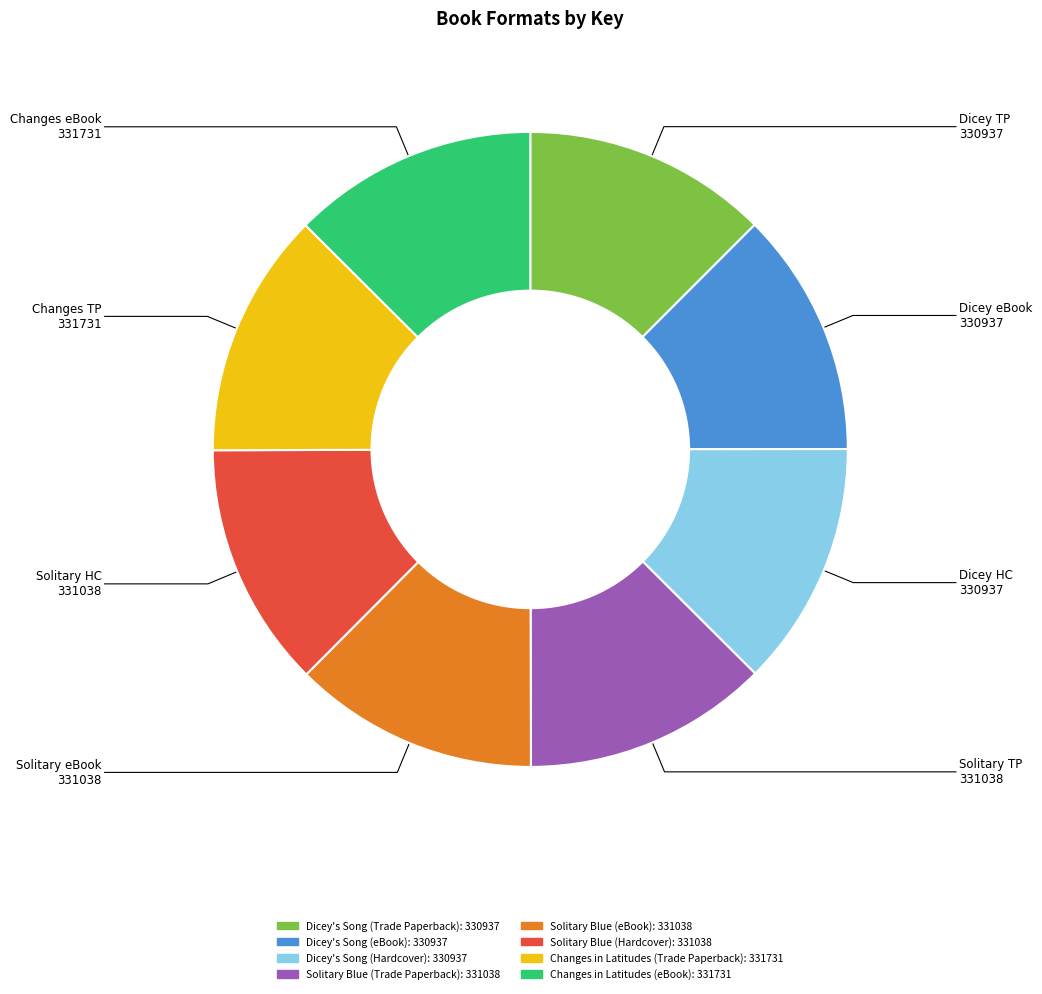

What is the ratio of the value at Dicey's Song (Hardcover) to the value at Changes in Latitudes (Trade Paperback)?

1.0